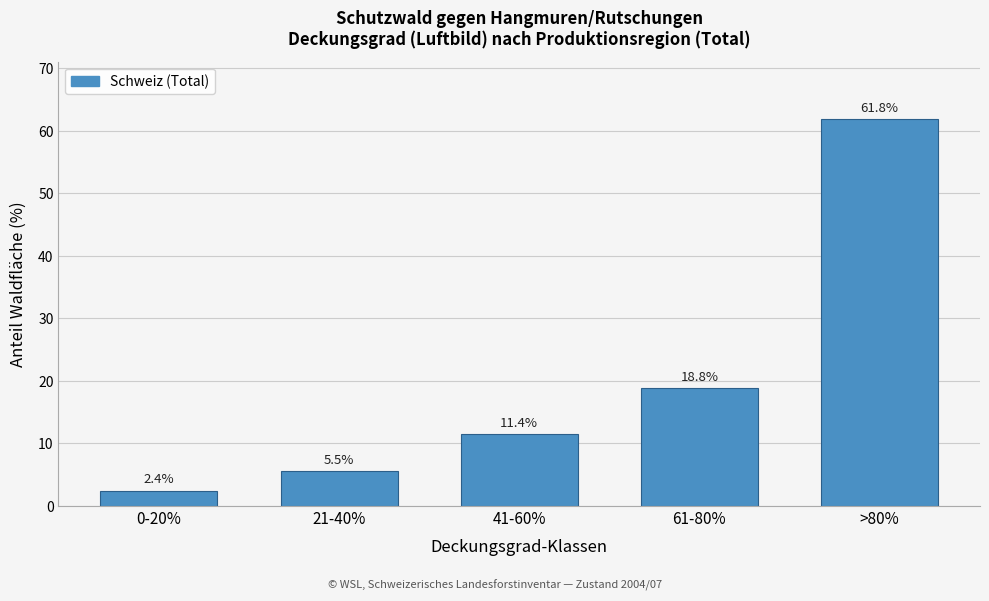

Reading left to right, list all the values displayed in this chart.

2.4	5.5	11.4	18.8	61.8